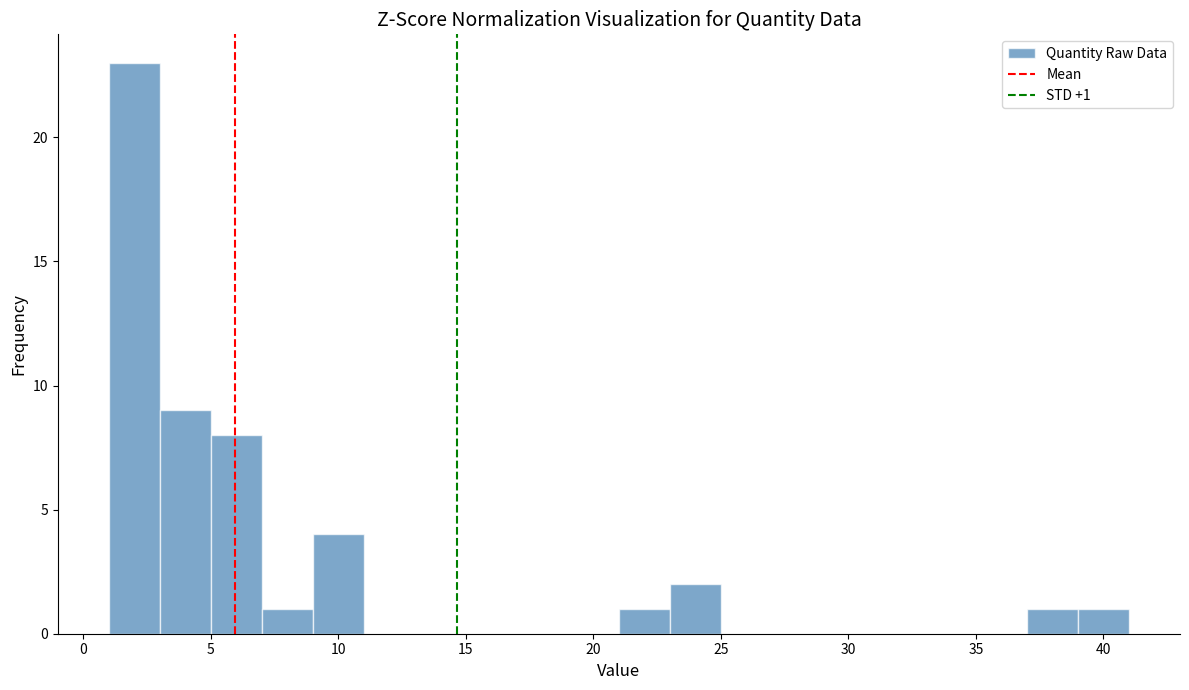

Over which range of the x-axis is the bar tallest?

1 to 3